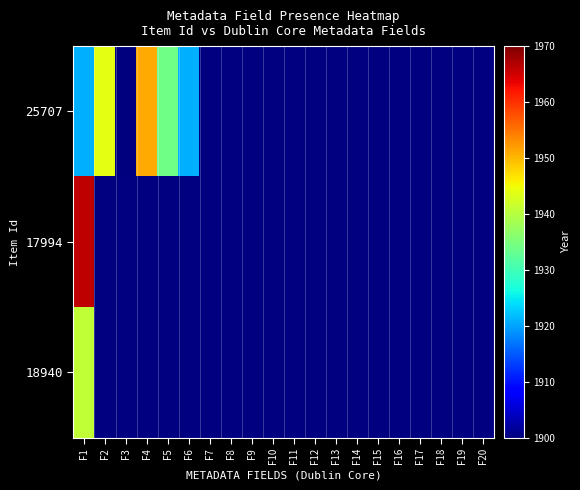

Where is 25707 nearest to the value 1922?

F1